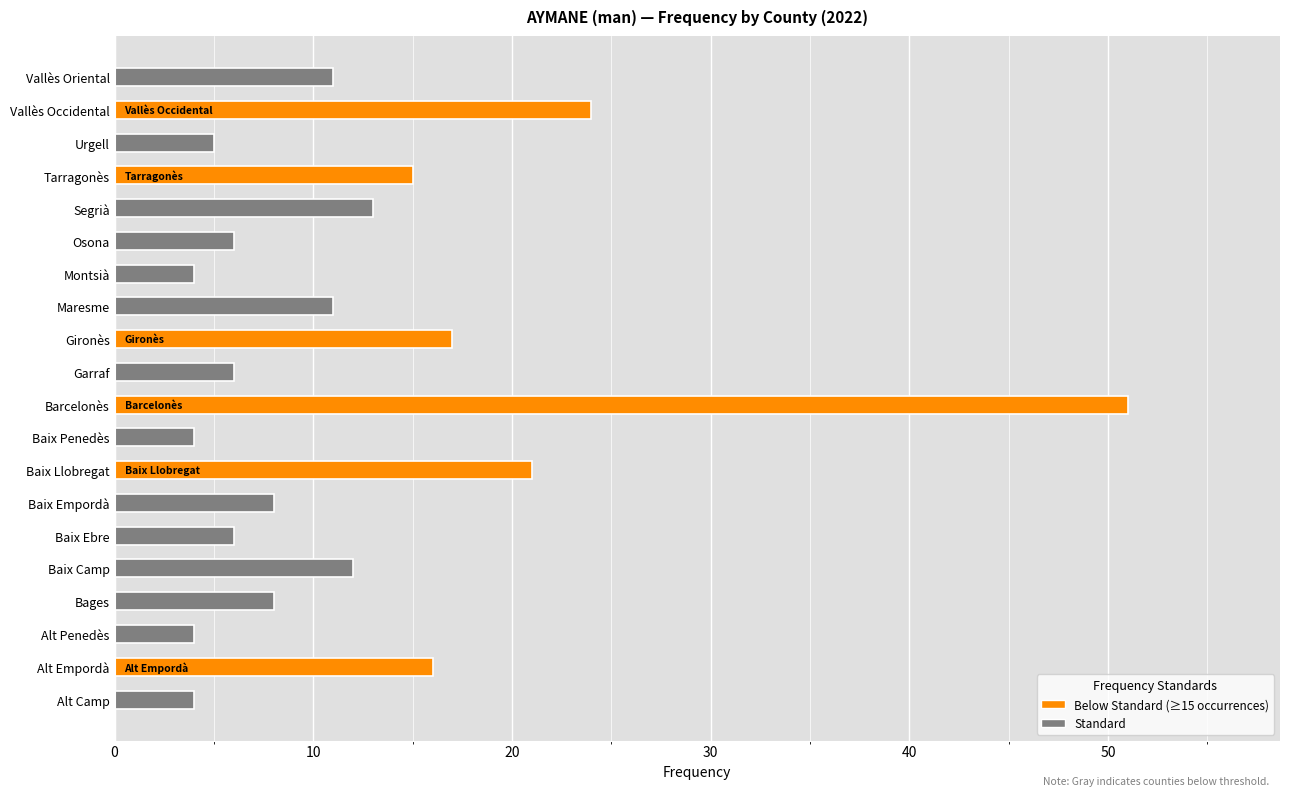

Read the value at Baix Camp.

12